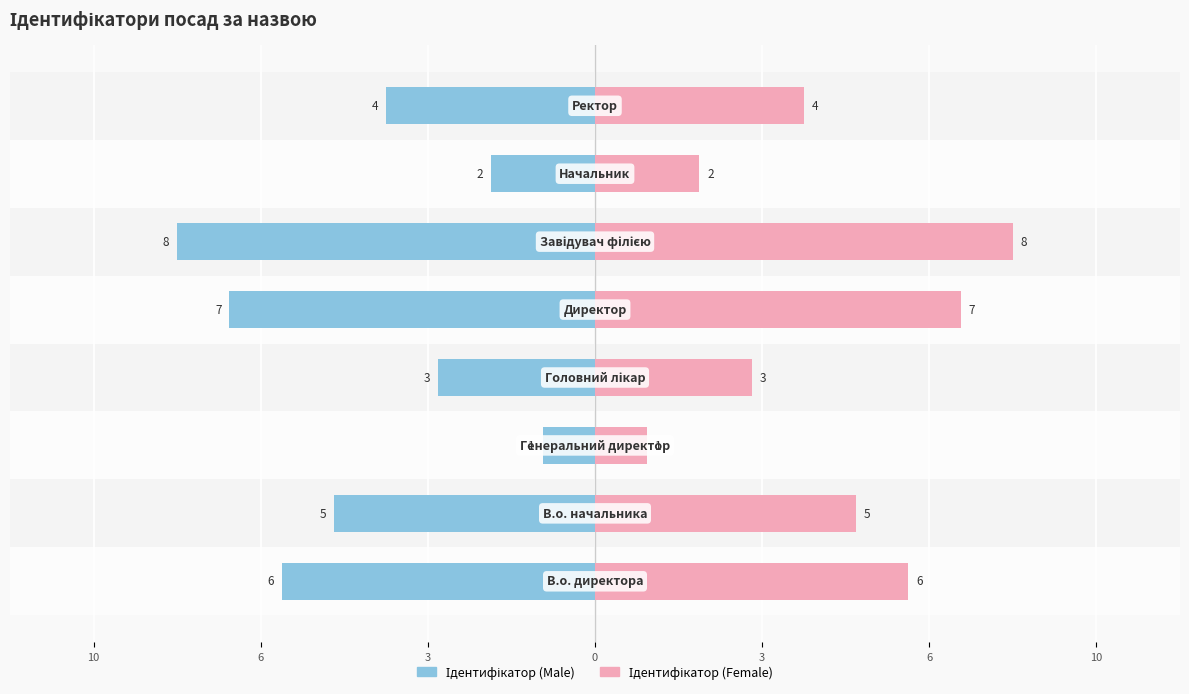

Is it true that Ідентифікатор (Male) equals -8 at 6?

True